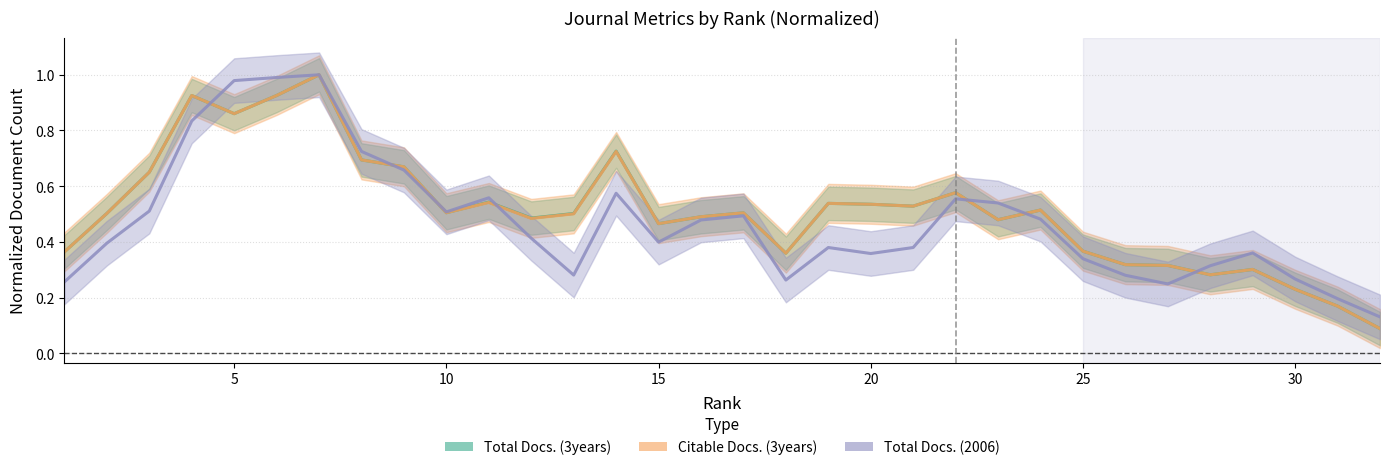

Is the value of Citable Docs. (3years) at 12 greater than the value of Total Docs. (3years) at 12?

No